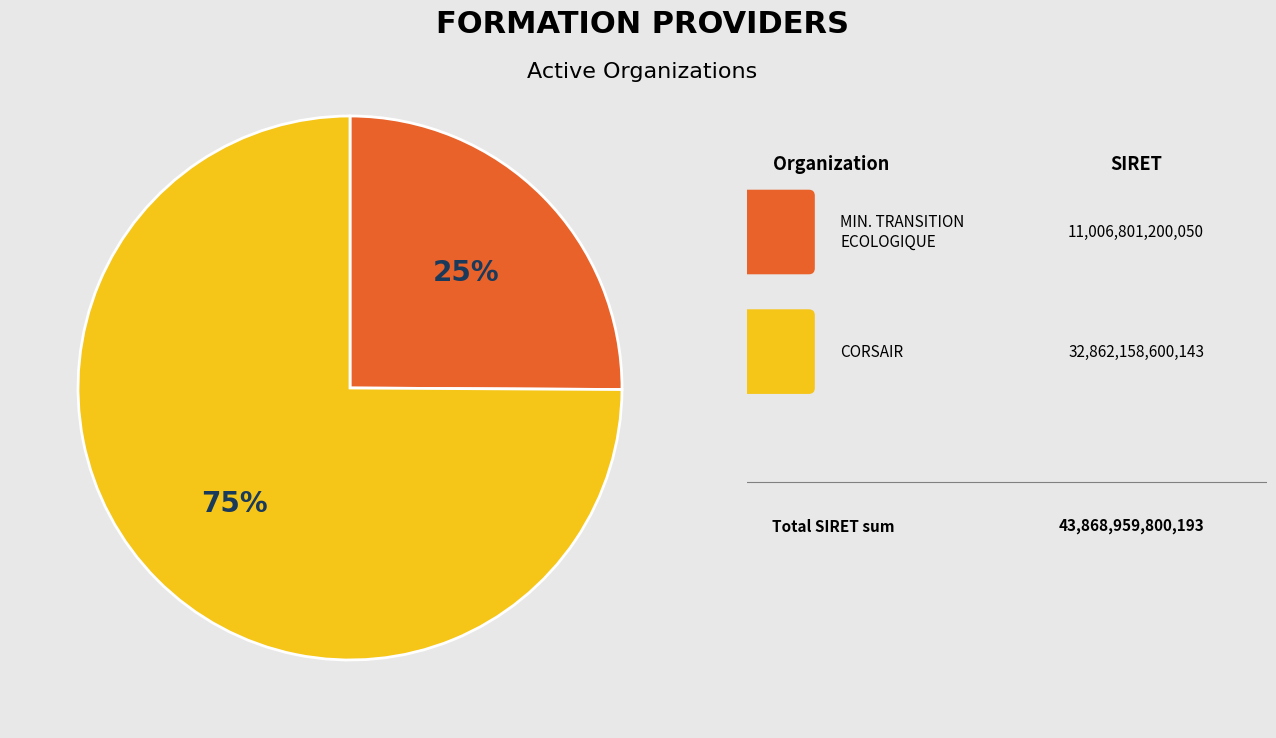

To the nearest percent, what is the average slice percentage?

50%